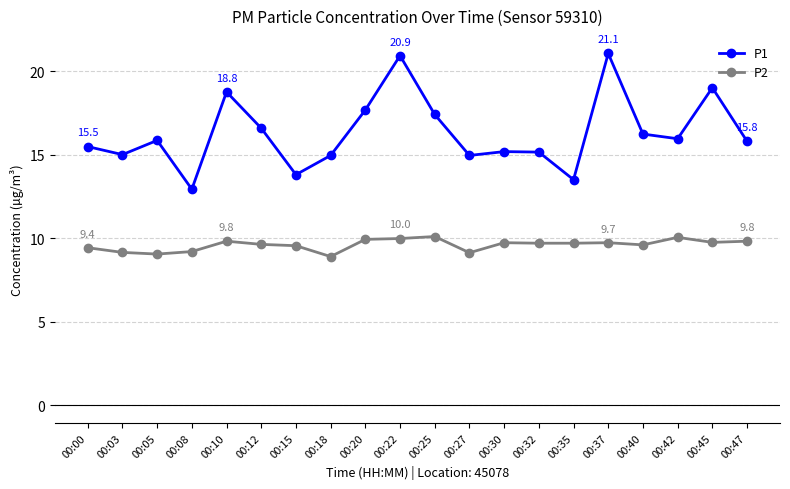

Count the number of data series in this chart.

2